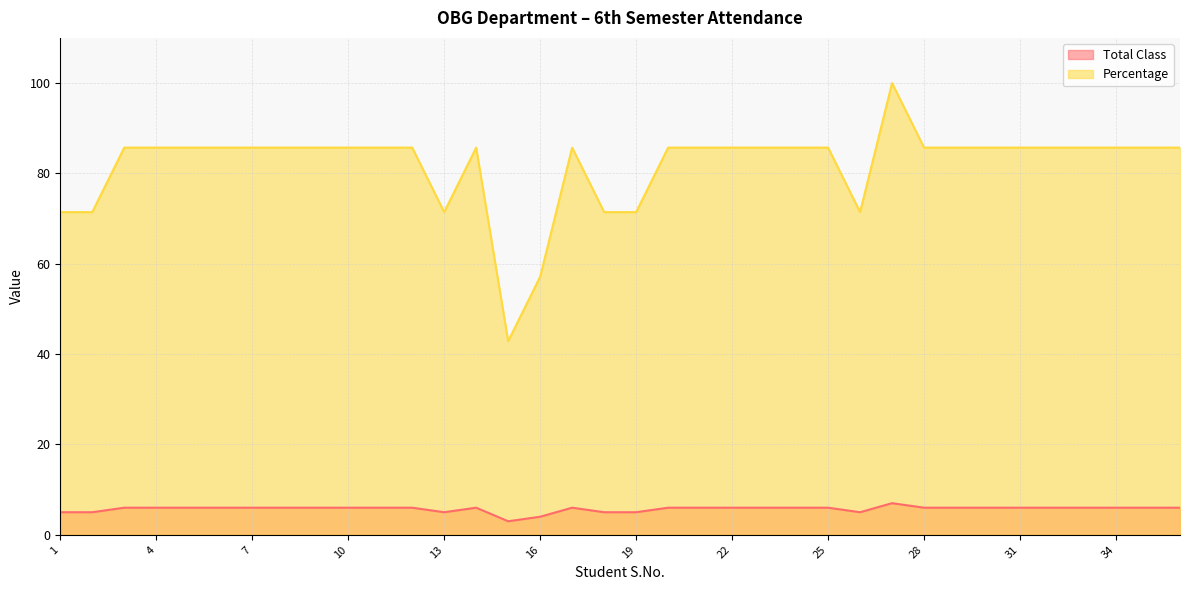

True or false: Total Class and Percentage intersect in this chart.

False